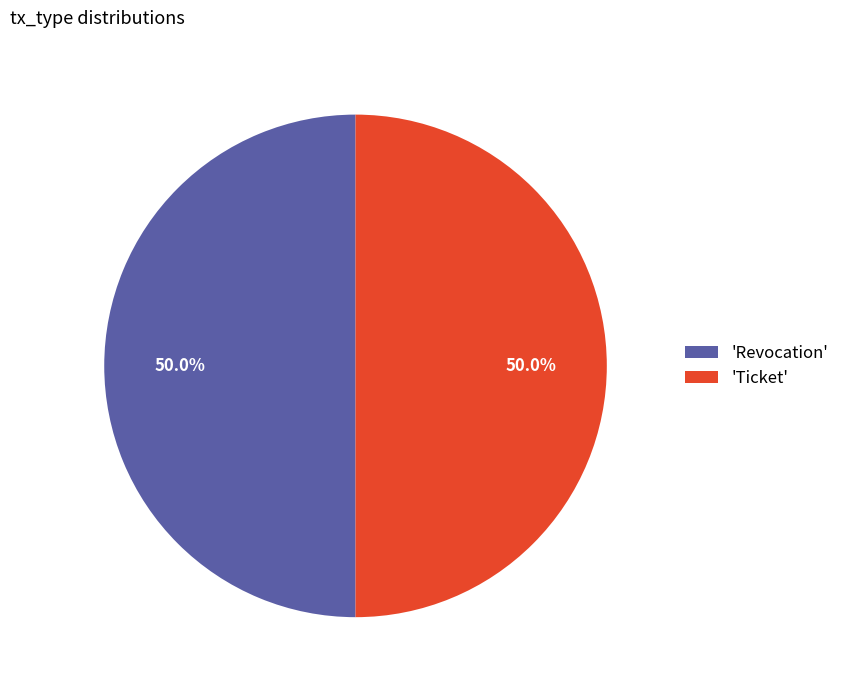

What is the ratio of the value at 'Revocation' to the value at 'Ticket'?

1.0